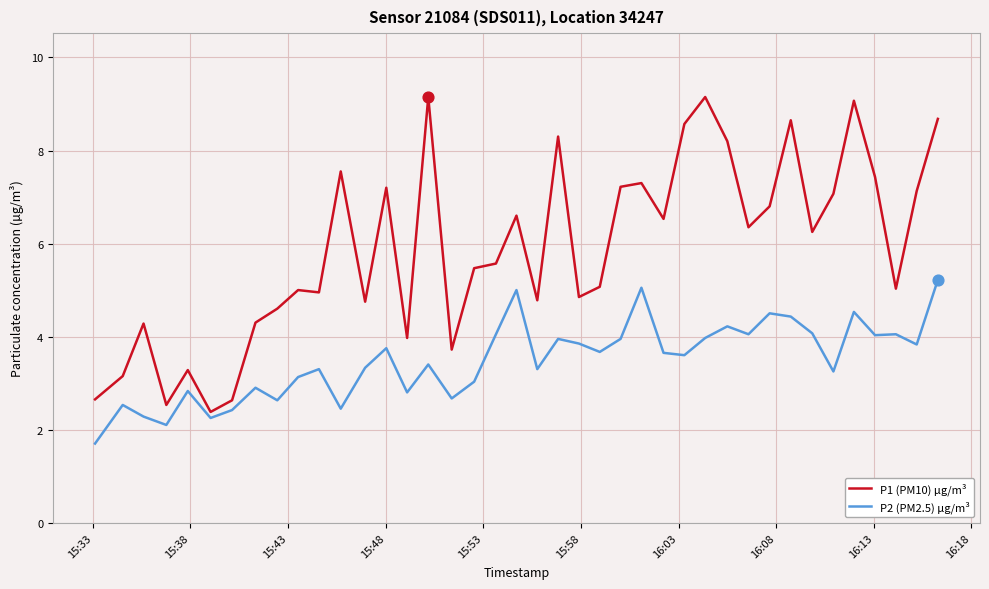

Which series has the largest range (max minus min)?

P1 (PM10) µg/m³